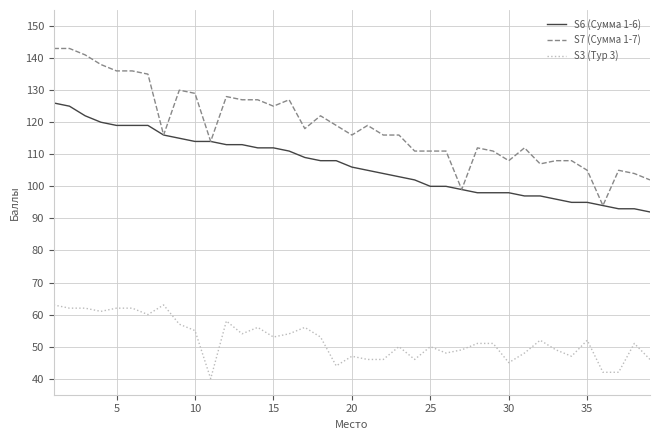

Reading right to left, transcribe all the data shown in this chart.

S6 (Сумма 1-6): 92	93	93	94	95	95	96	97	97	98	98	98	99	100	100	102	103	104	105	106	108	108	109	111	112	112	113	113	114	114	115	116	119	119	119	120	122	125	126
S7 (Сумма 1-7): 102	104	105	94	105	108	108	107	112	108	111	112	99	111	111	111	116	116	119	116	119	122	118	127	125	127	127	128	114	129	130	116	135	136	136	138	141	143	143
S3 (Тур 3): 46	51	42	42	52	47	49	52	48	45	51	51	49	48	50	46	50	46	46	47	44	53	56	54	53	56	54	58	40	55	57	63	60	62	62	61	62	62	63